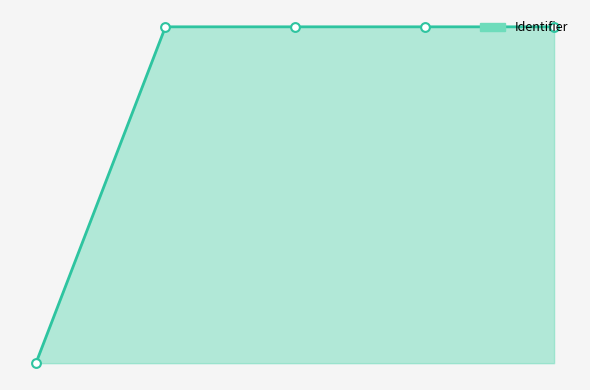

What is the change in value from Maak een handleiding to Opdracht?

+6804107